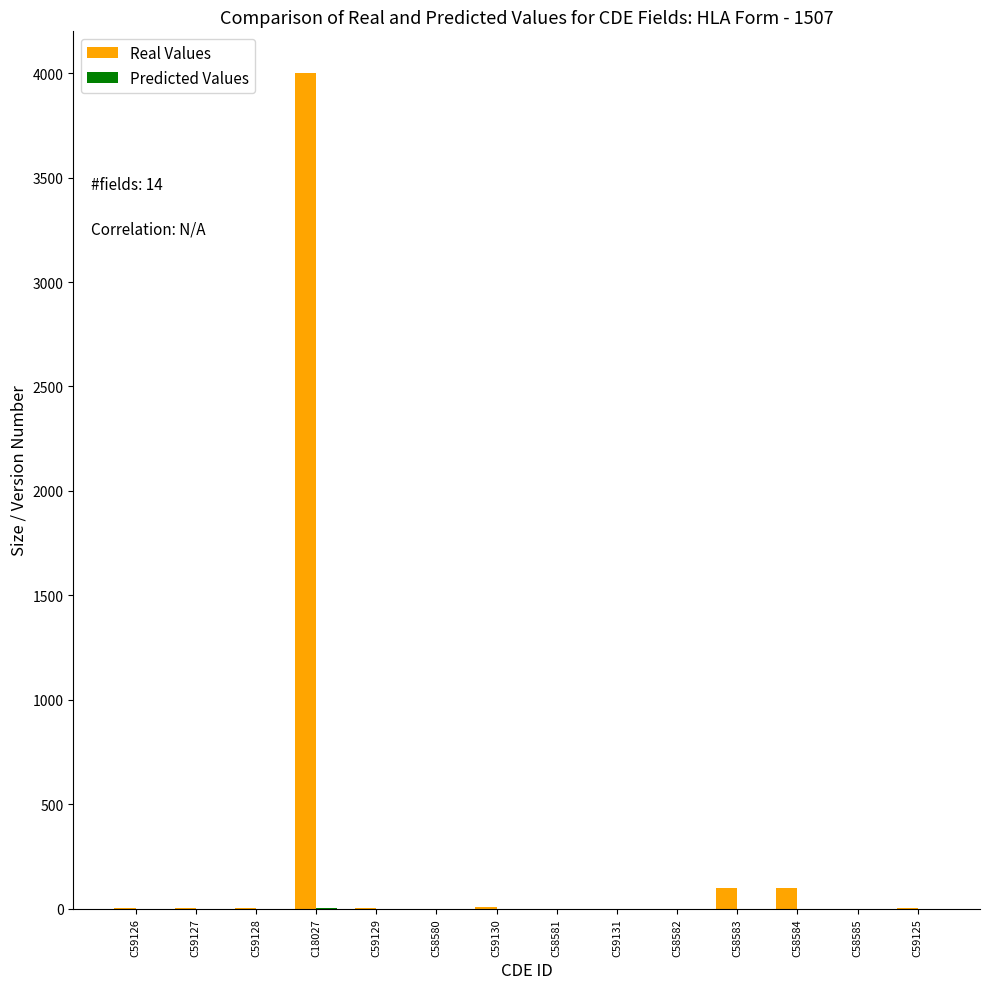

Which category has the highest value across all series?

C18027